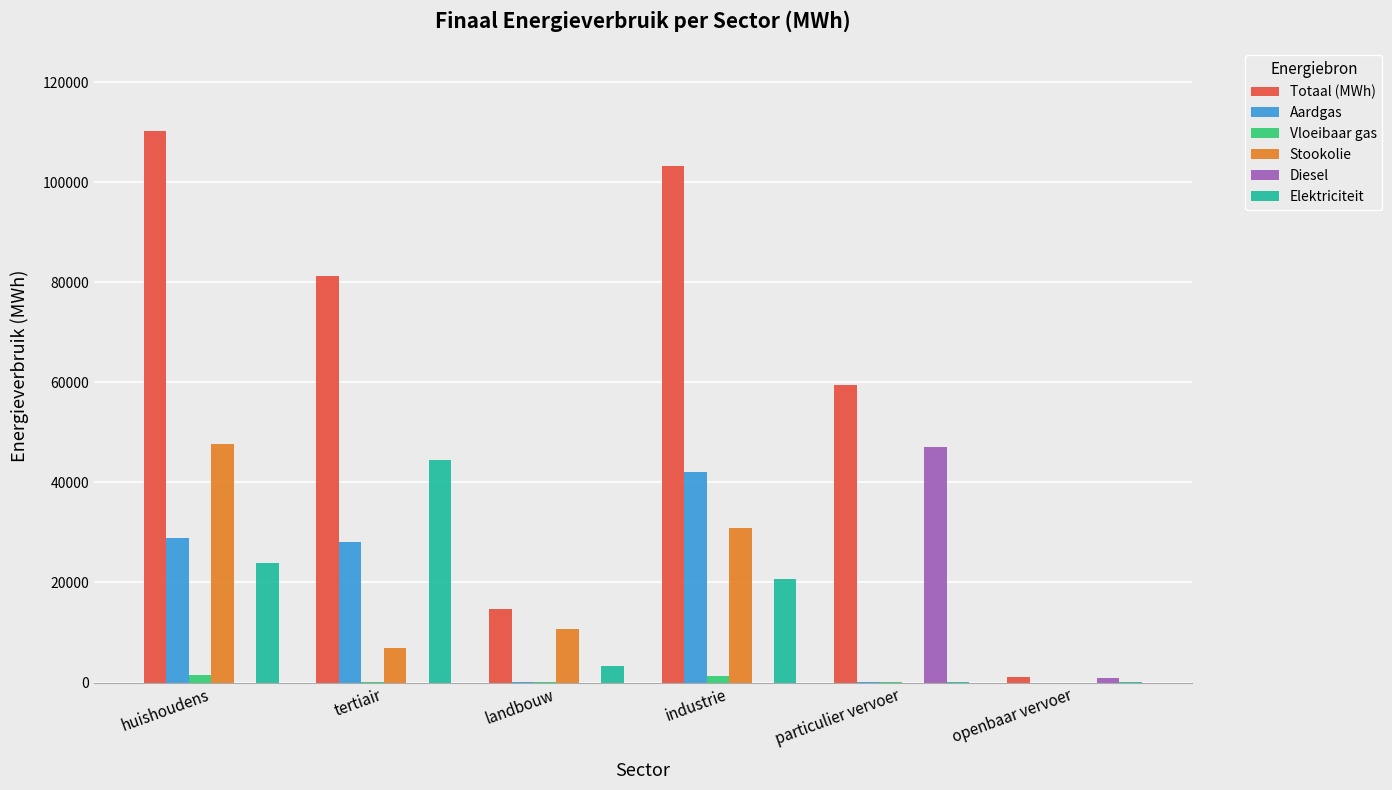

Which series has the largest total across all categories?

Totaal (MWh)